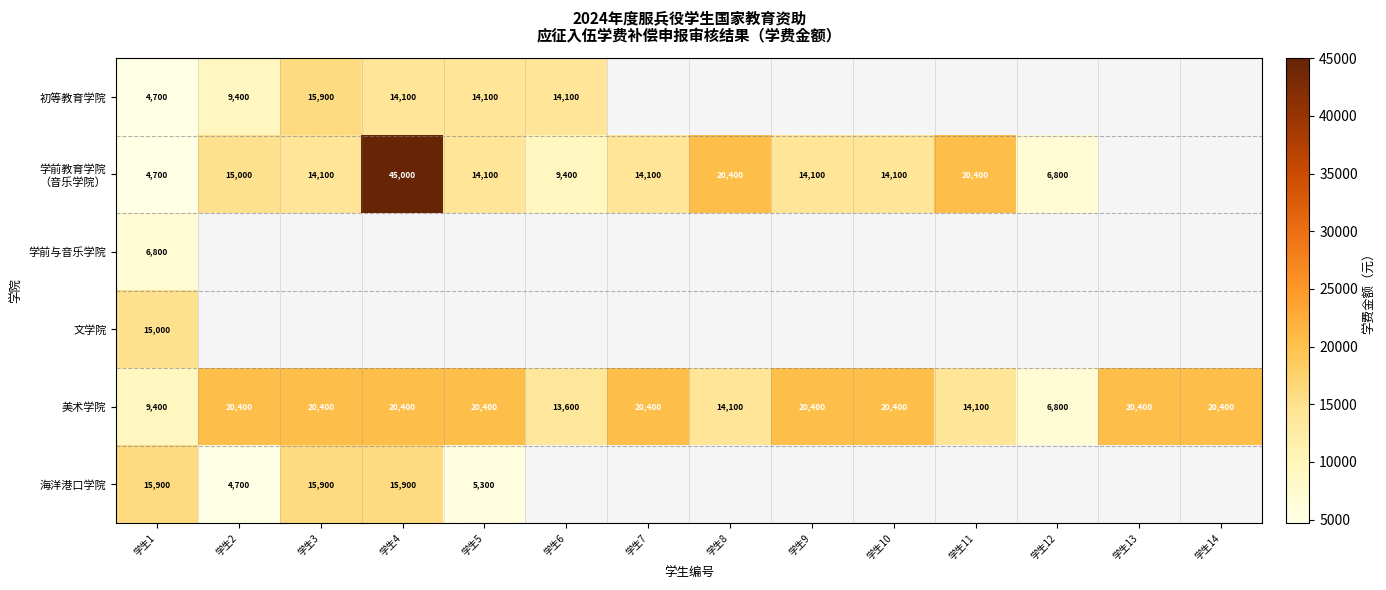

Is it true that 海洋港口学院 equals 2963 at 学生5?

False